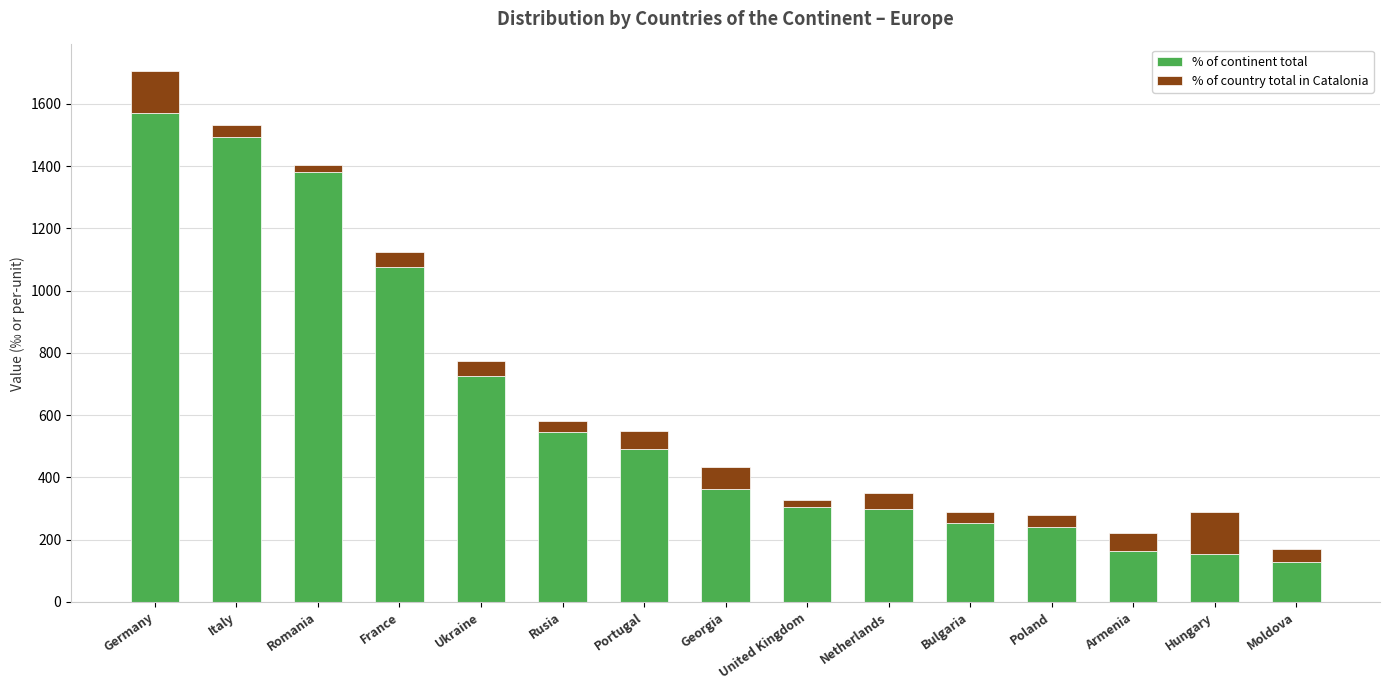

Which category has the highest value in the % of continent total series?

Germany